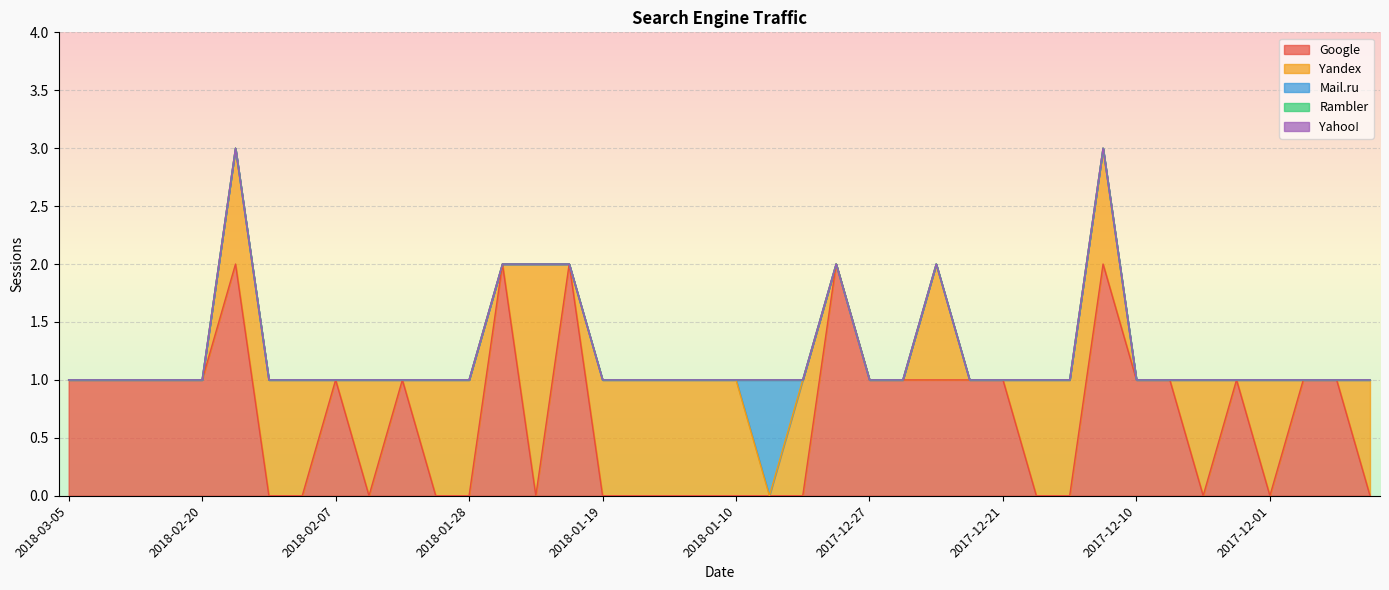

Reading left to right, extract all data points from this chart.

Google: 1	1	1	1	1	2	0	0	1	0	1	0	0	2	0	2	0	0	0	0	0	0	0	2	1	1	1	1	1	0	0	2	1	1	0	1	0	1	1	0
Yandex: 0	0	0	0	0	1	1	1	0	1	0	1	1	0	2	0	1	1	1	1	1	0	1	0	0	0	1	0	0	1	1	1	0	0	1	0	1	0	0	1
Mail.ru: 0	0	0	0	0	0	0	0	0	0	0	0	0	0	0	0	0	0	0	0	0	1	0	0	0	0	0	0	0	0	0	0	0	0	0	0	0	0	0	0
Rambler: 0	0	0	0	0	0	0	0	0	0	0	0	0	0	0	0	0	0	0	0	0	0	0	0	0	0	0	0	0	0	0	0	0	0	0	0	0	0	0	0
Yahoo!: 0	0	0	0	0	0	0	0	0	0	0	0	0	0	0	0	0	0	0	0	0	0	0	0	0	0	0	0	0	0	0	0	0	0	0	0	0	0	0	0